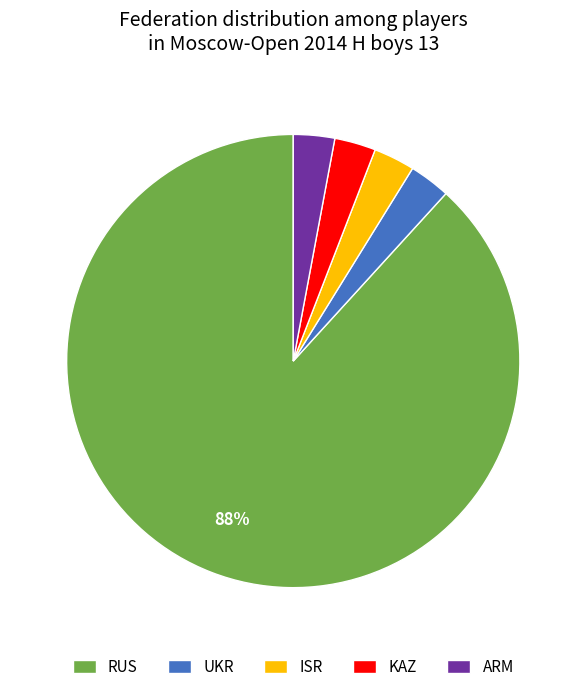

Is there a majority slice in this chart?

Yes